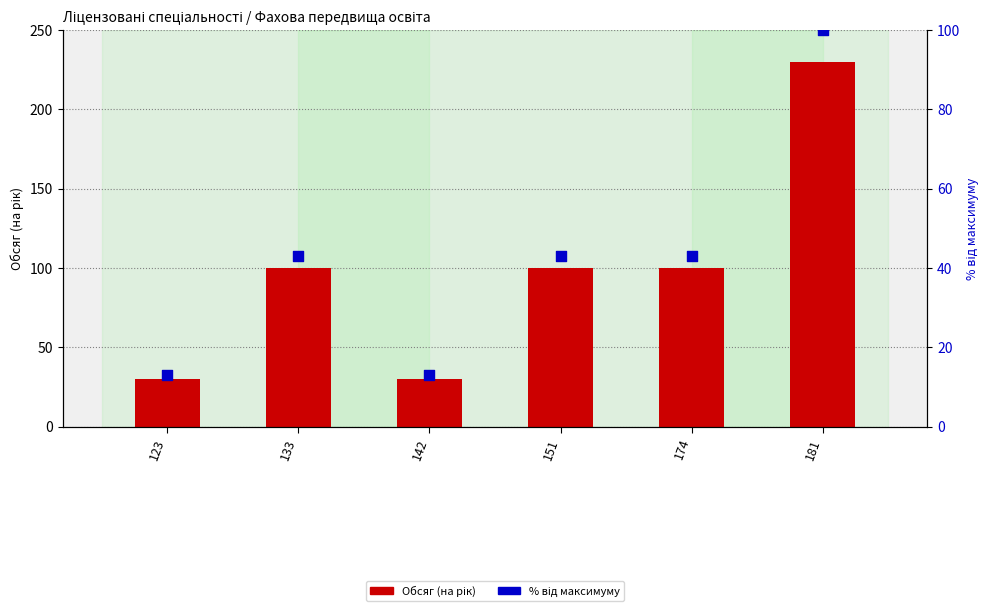

At which category is the sum across all series the highest?

181